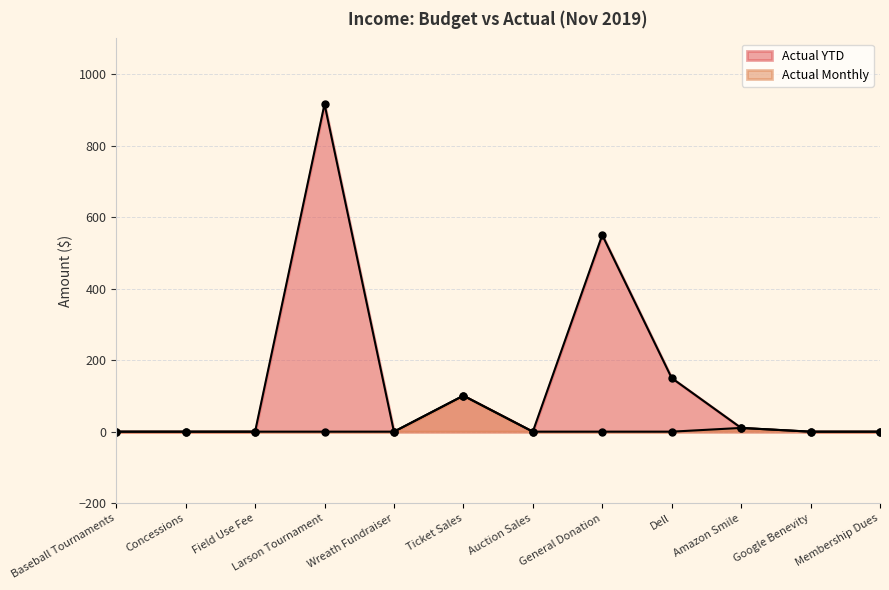

Reading left to right, transcribe all the data shown in this chart.

Actual Monthly: 0.0	0.0	0.0	0.0	0.0	100.7	0.0	0.0	0.0	10.5	0.0	0.0
Actual YTD: 0.0	0.0	0.0	916.4	0.0	100.7	0.0	550.0	150.0	10.5	0.0	0.0